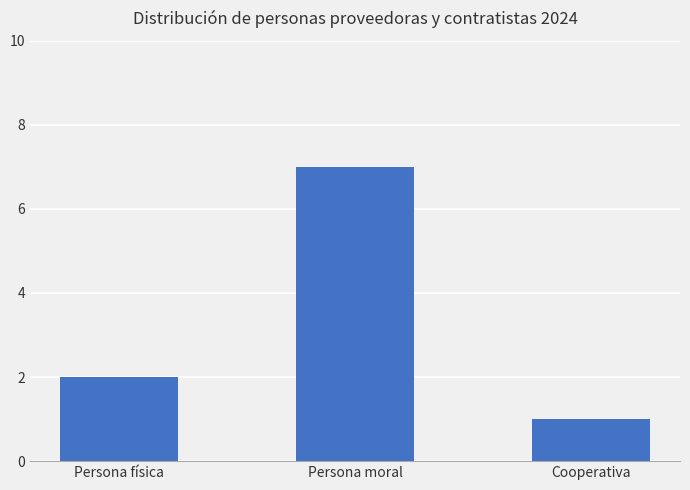

What is the minimum value shown in the chart?

1